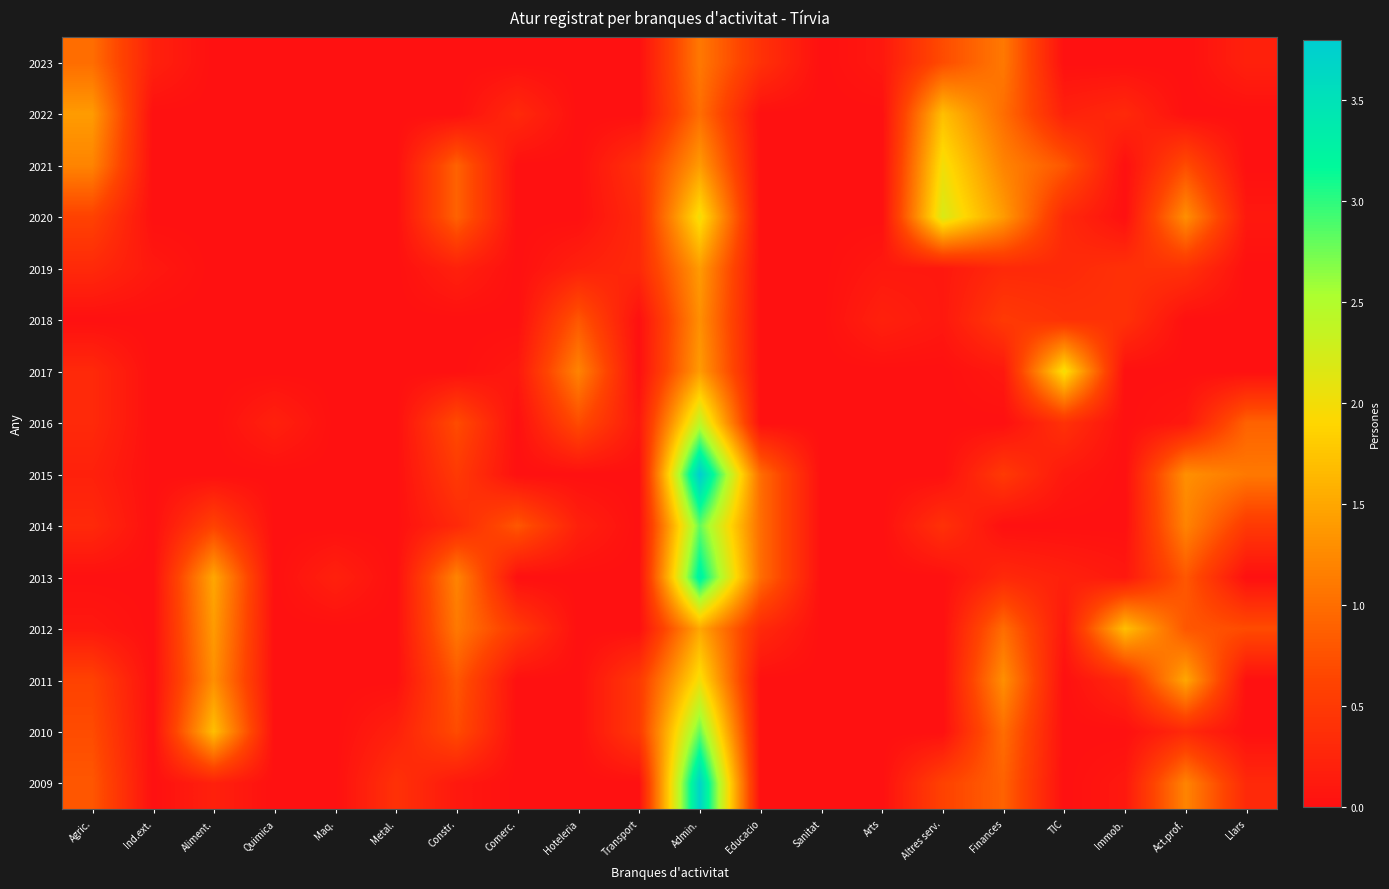

Which category has the lowest value across all series?

Aliment.